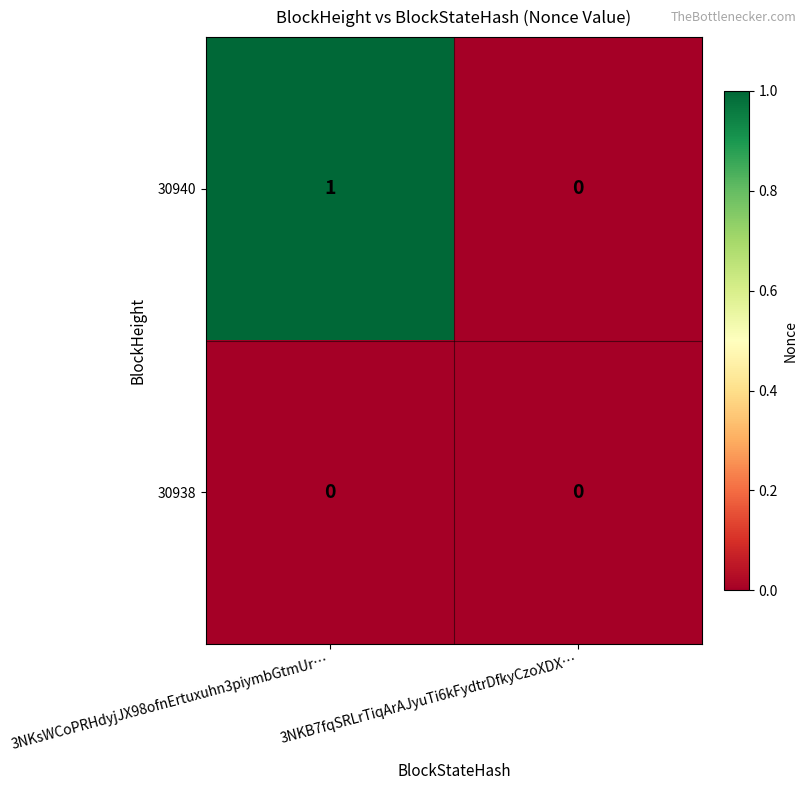

At which label does 30940 reach its peak?

3NKsWCoPRHdyjJX98ofnErtuxuhn3piymbGtmUr…